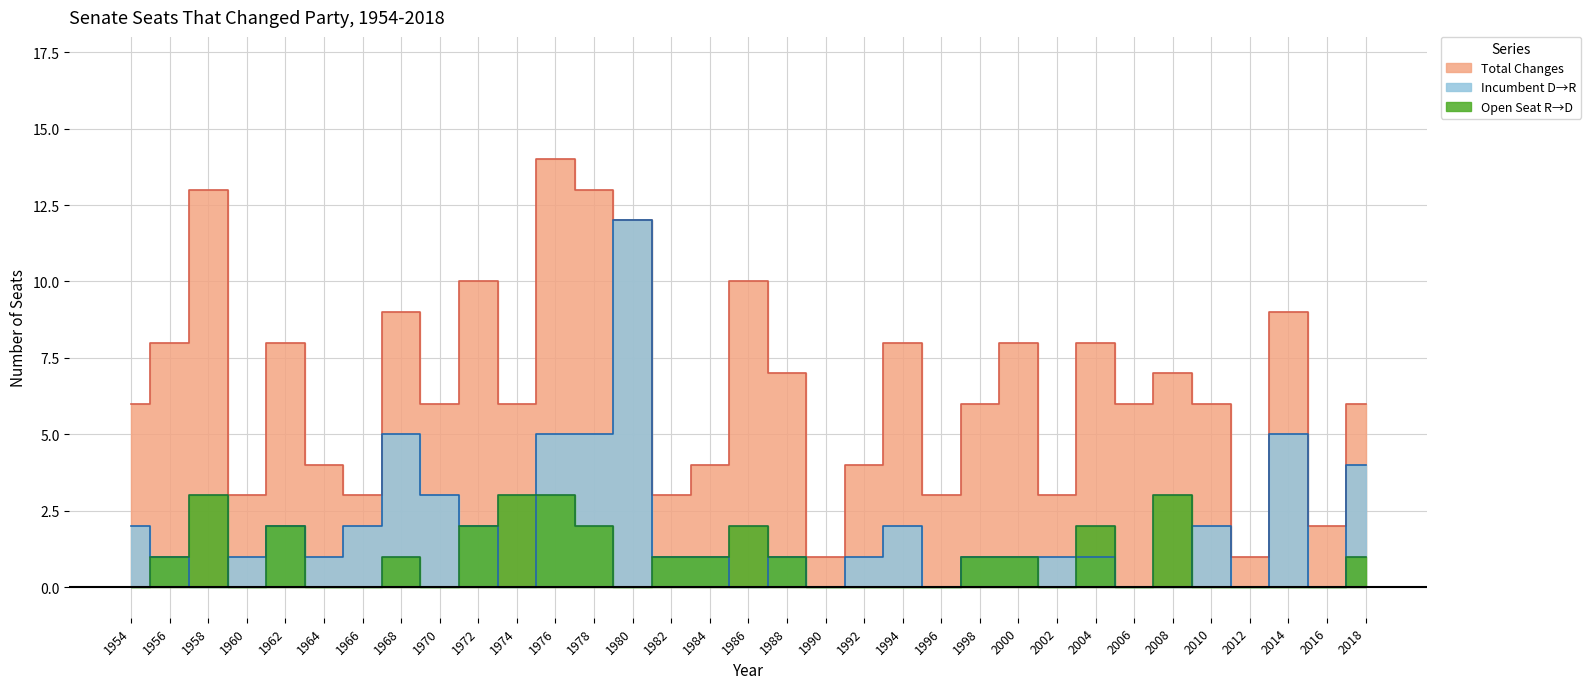

The Total Changes series shows 5 at 2014. True or false?

False